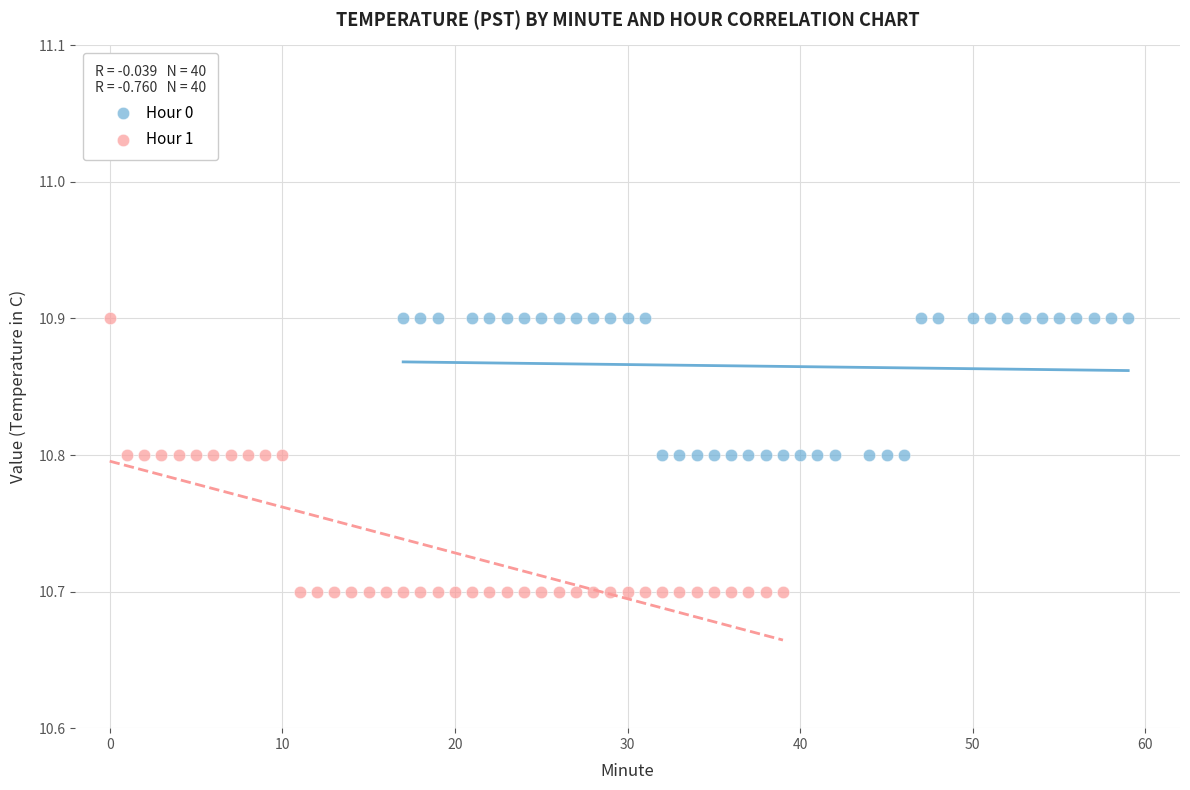

Which series contains the lowest Y value?

Hour 1